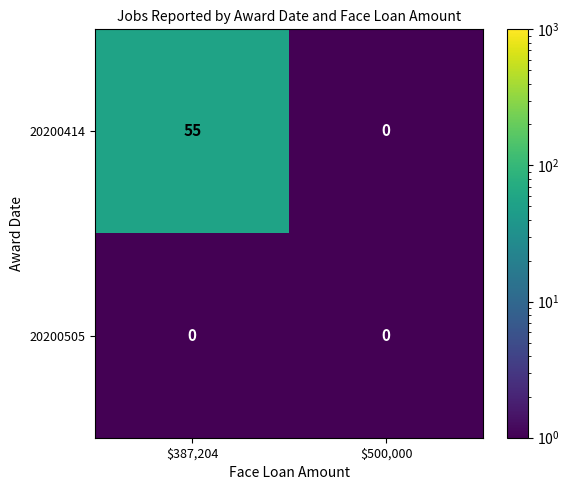

Is it true that 20200414 equals 27 at $500,000?

False